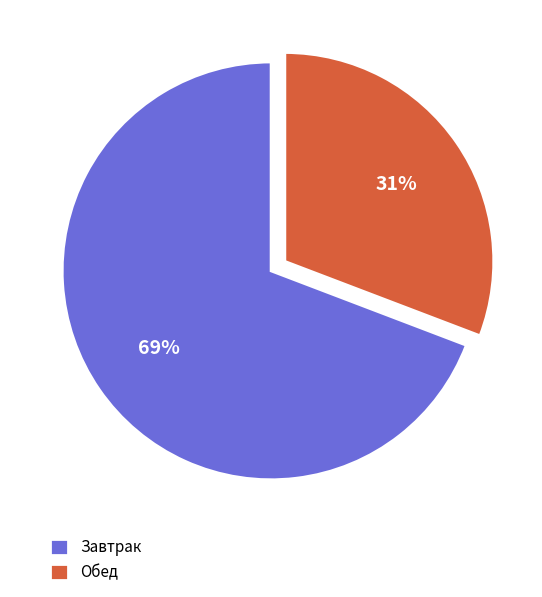

Combined, do Завтрак and Обед account for over 50%?

Yes